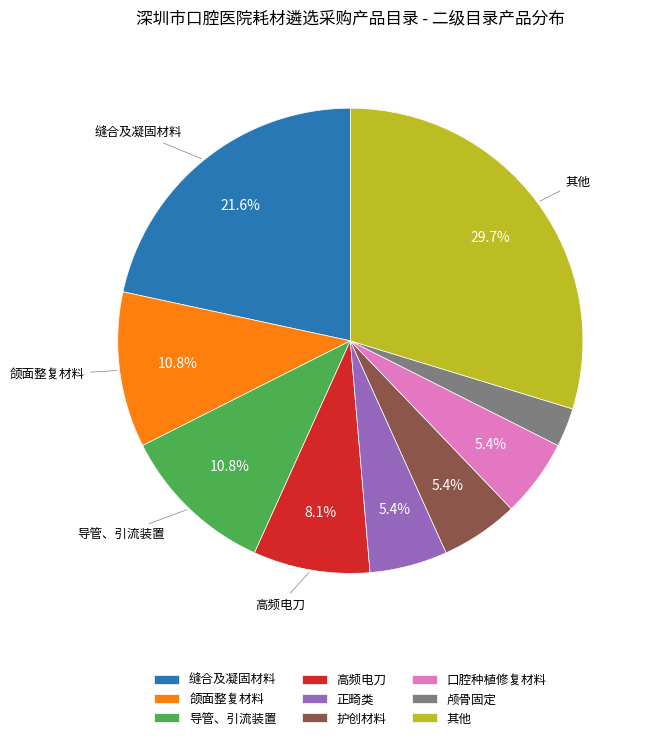

Is the sum of 其他 and 颅骨固定 greater than half?

No